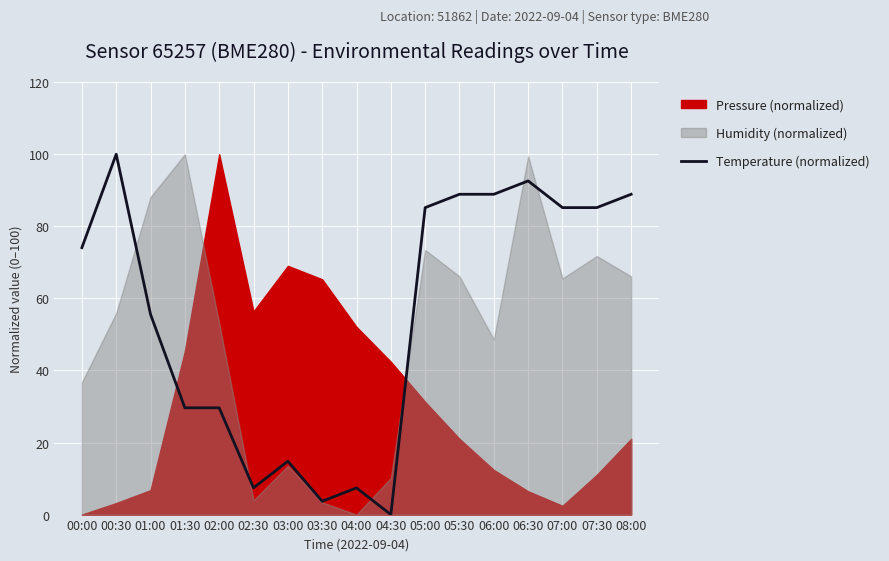

What is the label of the 10th point from the left?

04:30